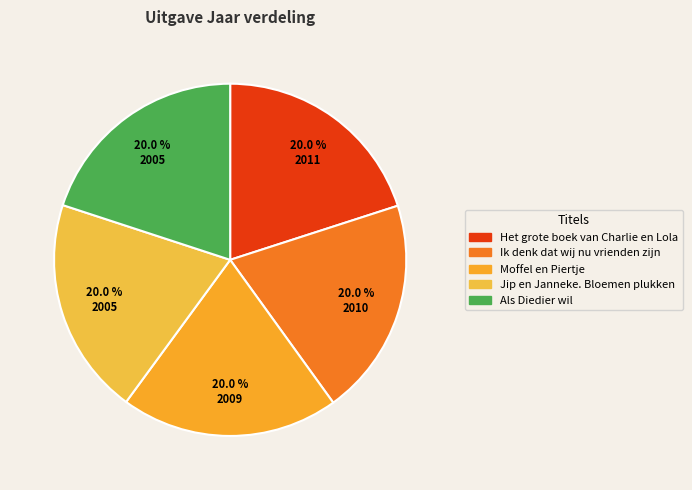

Approximately how many times larger is the value at Moffel en Piertje compared to Het grote boek van Charlie en Lola?

1.0